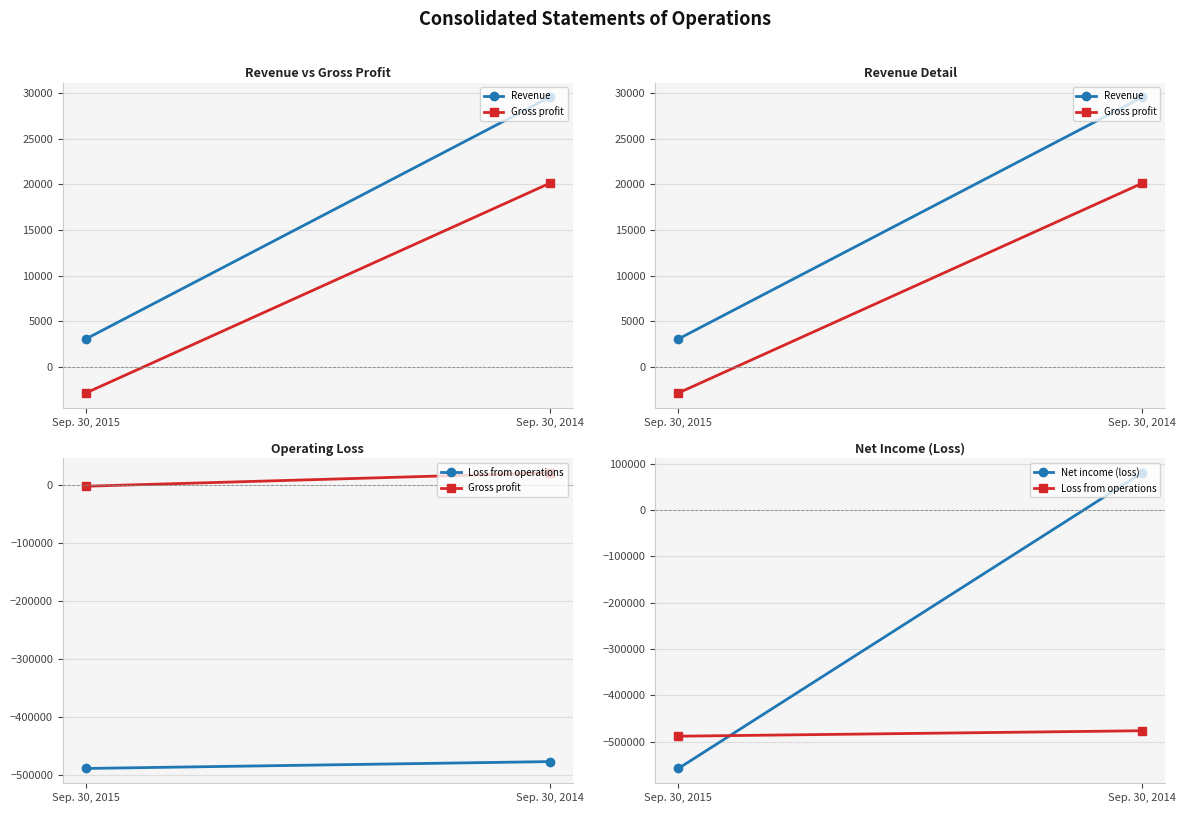

What is the average value of the Net income (loss) series?

-238648